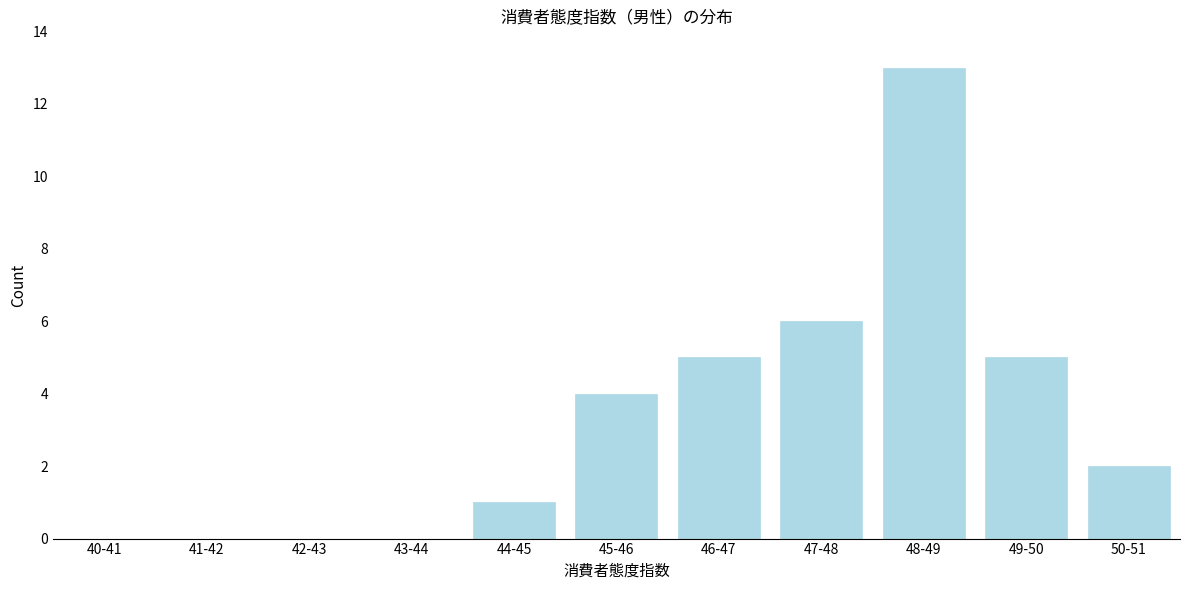

Reading left to right, extract all data points from this chart.

40-41=0	41-42=0	42-43=0	43-44=0	44-45=1	45-46=4	46-47=5	47-48=6	48-49=13	49-50=5	50-51=2